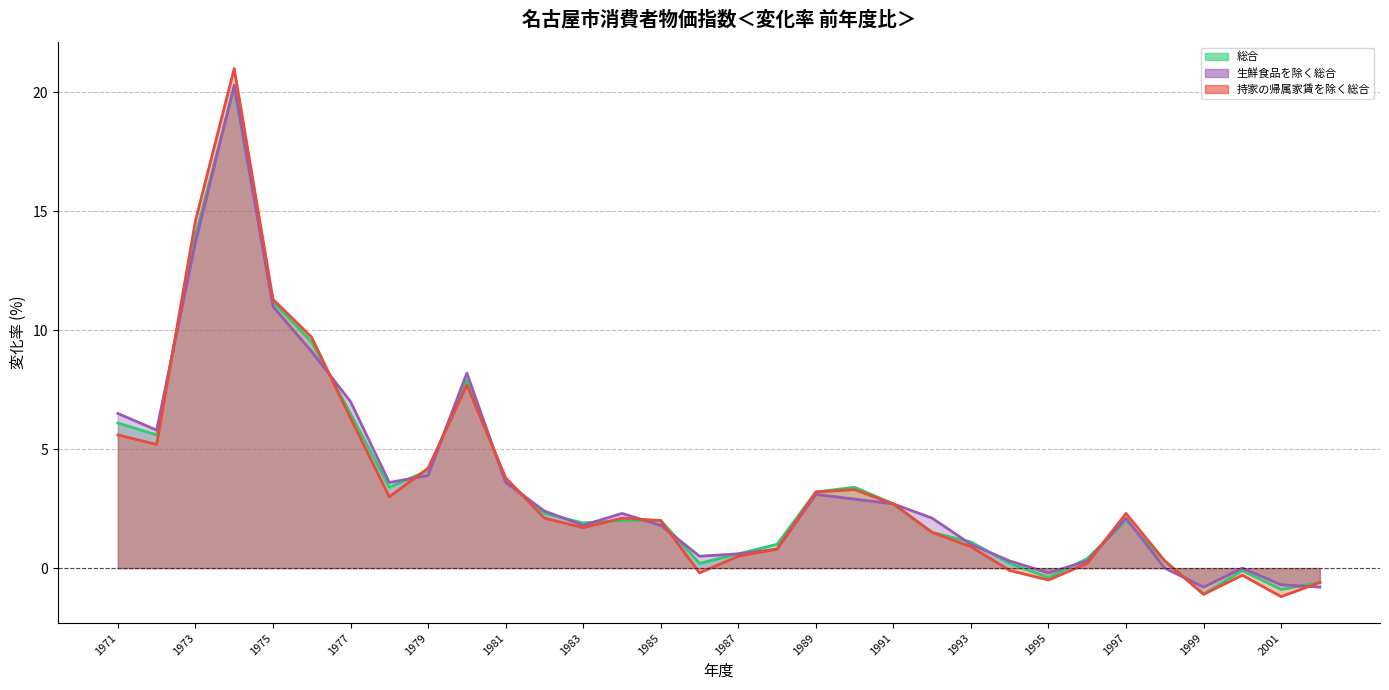

Reading left to right, what are all the values shown in this chart?

総合: 6.1	5.6	14.0	20.2	11.2	9.5	6.5	3.4	4.1	7.9	3.7	2.3	1.9	2.0	2.0	0.2	0.6	1.0	3.2	3.4	2.7	1.5	1.1	0.2	-0.4	0.4	2.0	0.3	-1.1	-0.1	-0.9	-0.6
生鮮食品を除く総合: 6.5	5.8	13.7	20.3	11.0	9.1	7.0	3.6	3.9	8.2	3.6	2.4	1.8	2.3	1.8	0.5	0.6	0.8	3.1	2.9	2.7	2.1	1.0	0.3	-0.2	0.3	2.1	0.0	-0.8	0.0	-0.7	-0.8
持家の帰属家賃を除く総合: 5.6	5.2	14.6	21.0	11.3	9.7	6.3	3.0	4.2	7.7	3.8	2.1	1.7	2.1	2.0	-0.2	0.5	0.8	3.2	3.3	2.7	1.5	0.9	-0.1	-0.5	0.2	2.3	0.3	-1.1	-0.3	-1.2	-0.6